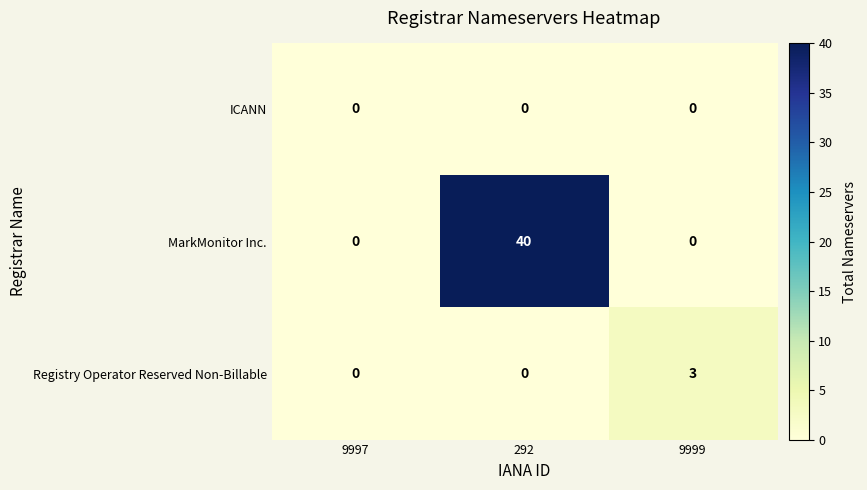

Count the Registry Operator Reserved Non-Billable values in the range 0 to 3.

3